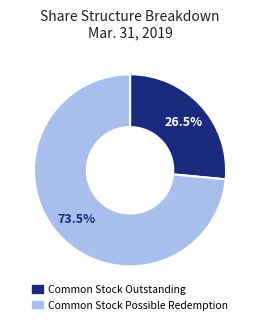

Is there any slice that represents more than half of the pie?

Yes